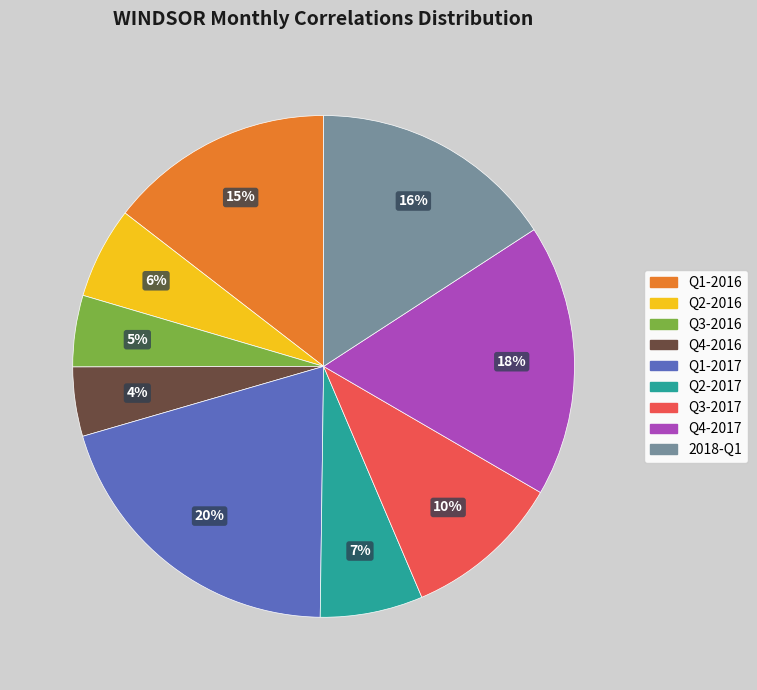

Is there a majority slice in this chart?

No